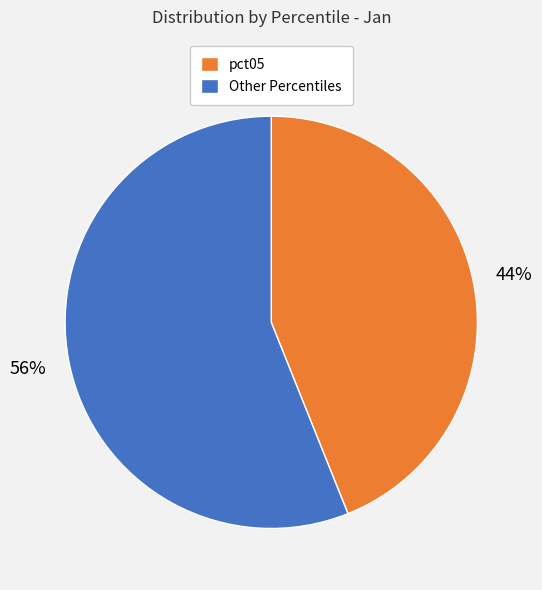

The Other Percentiles slice represents 47% of the pie. True or false?

False